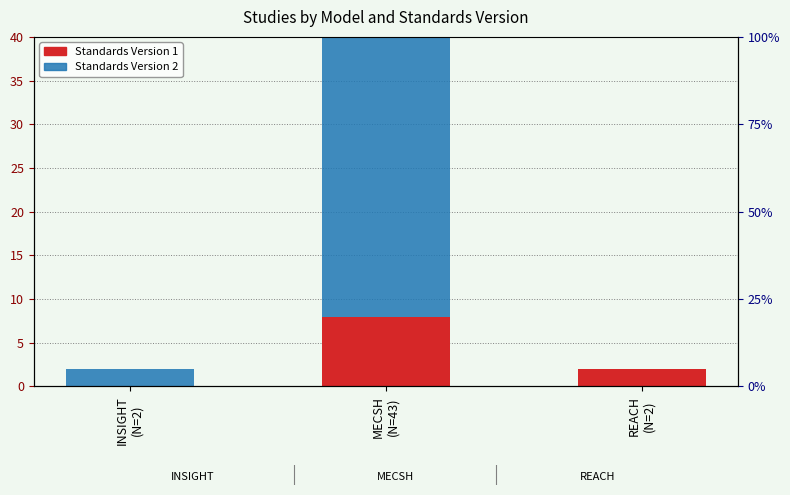

The Standards Version 2 series shows -11 at REACH
(N=2). True or false?

False